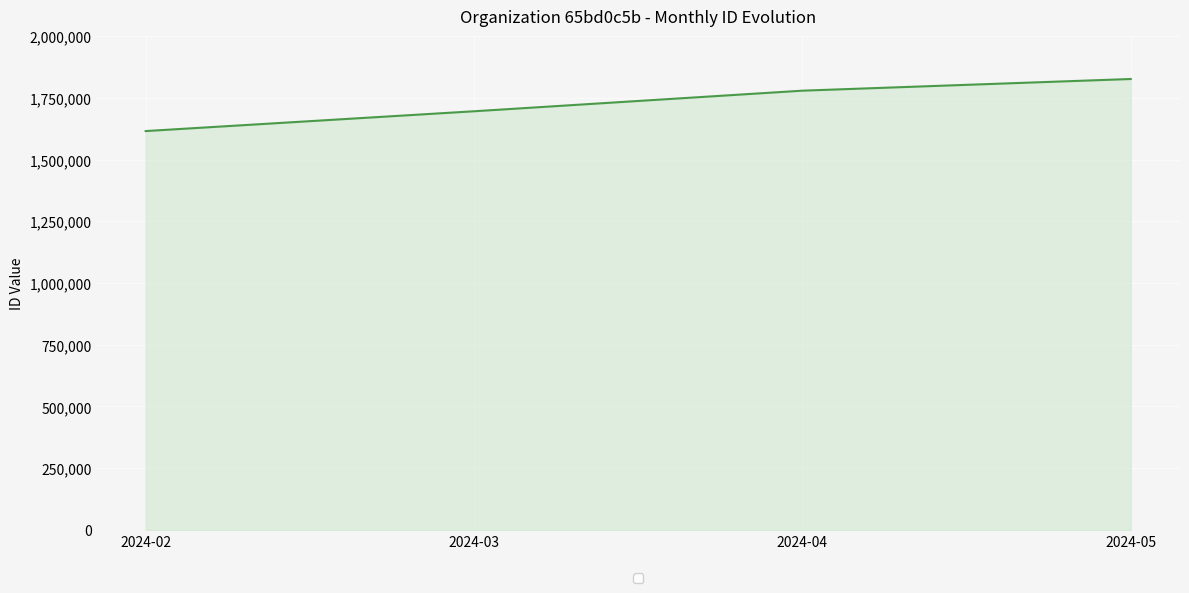

What is the sum of the values at 2024-03 and 2024-02?

3310758